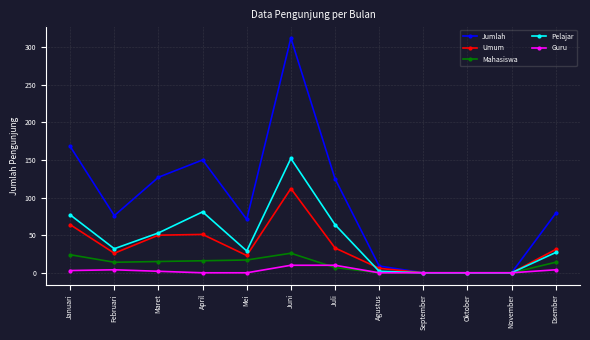

What is the highest value of the Jumlah series?

312